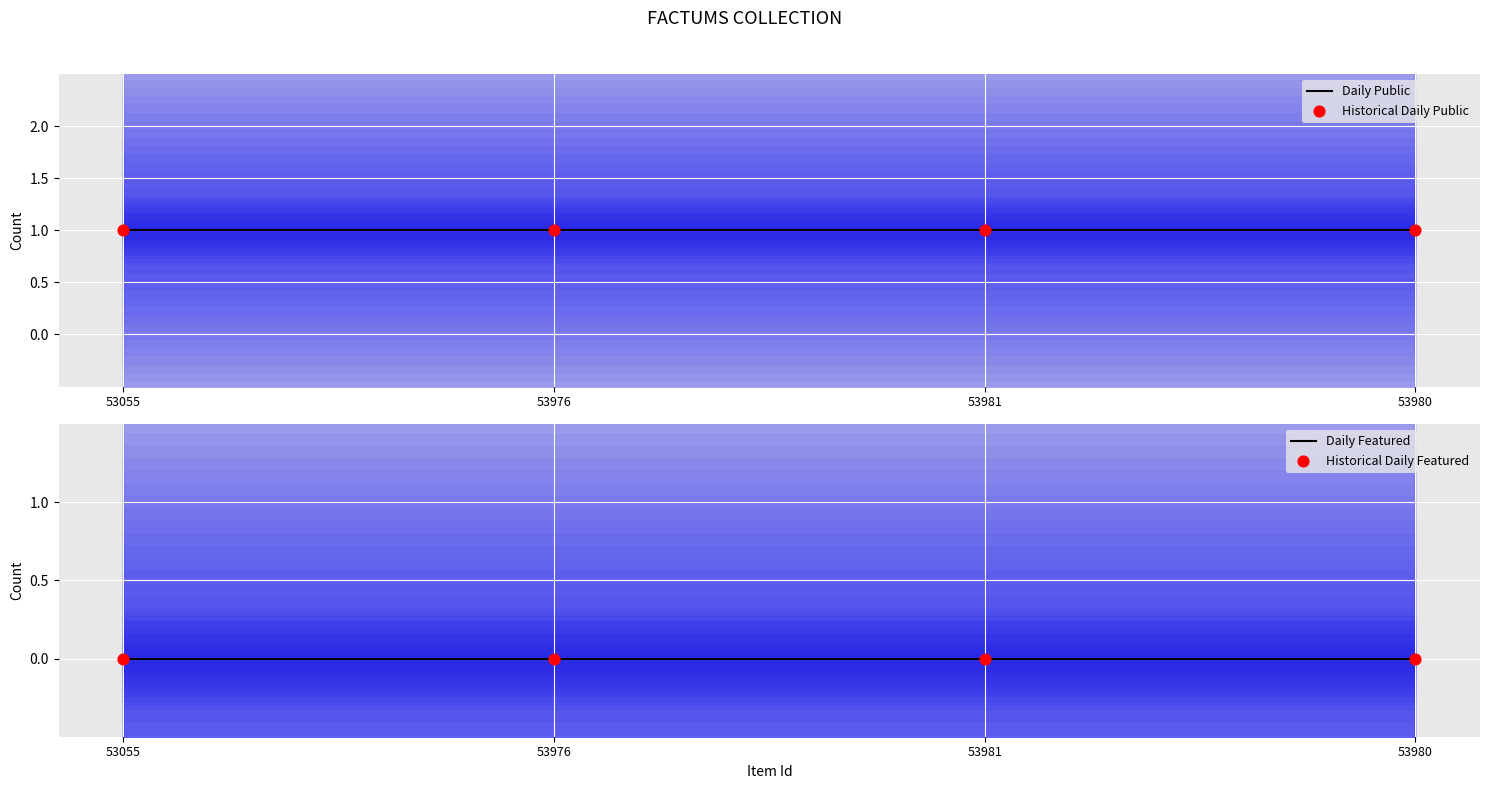

What is the total value across all series at 53976?

2